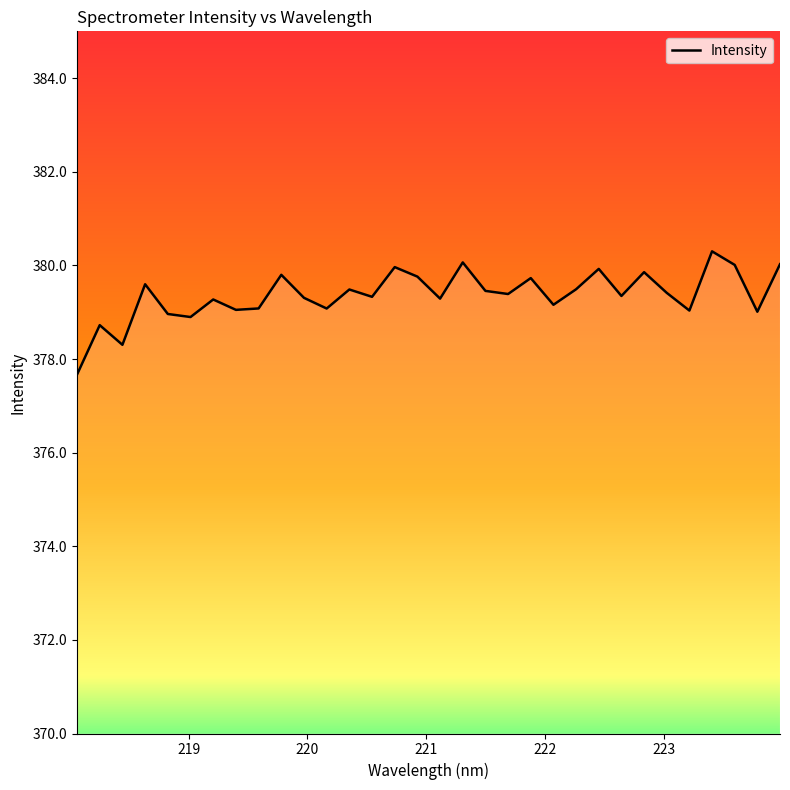

What is the minimum value shown in the chart?

377.7